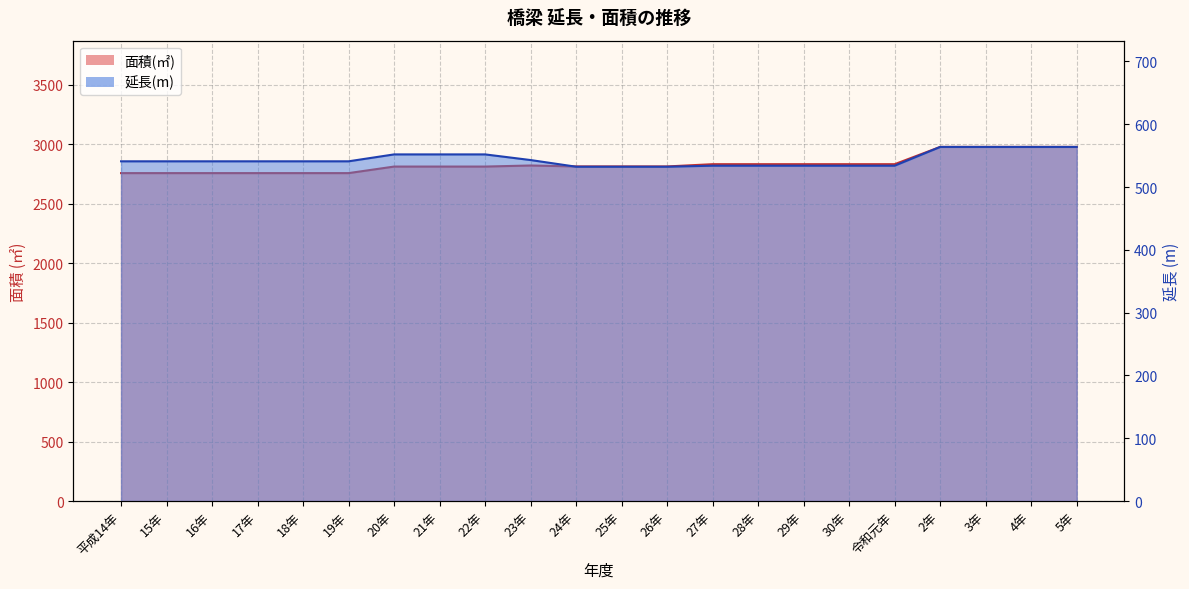

At how many categories does at least one series exceed 1329?

22